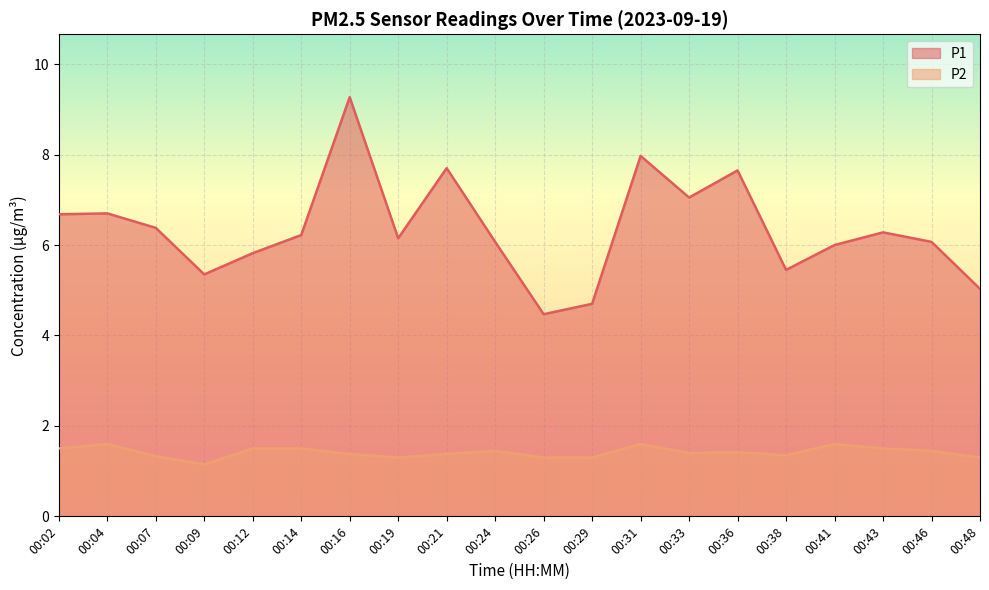

Rank the series by their average value, from highest to lowest.

P1, P2